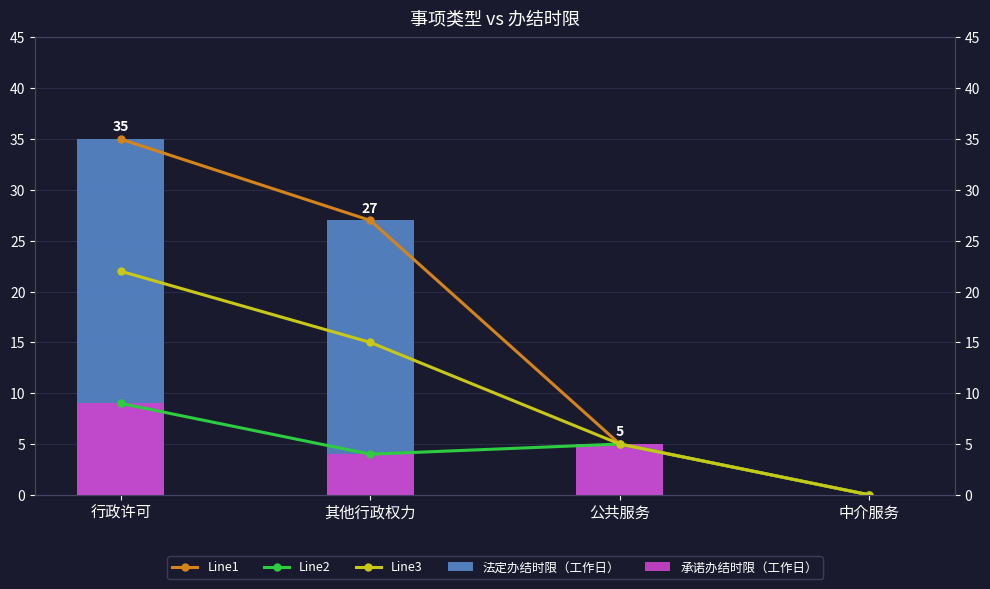

What is the sum of the 承诺办结时限（工作日） values at 公共服务 and 行政许可?

14